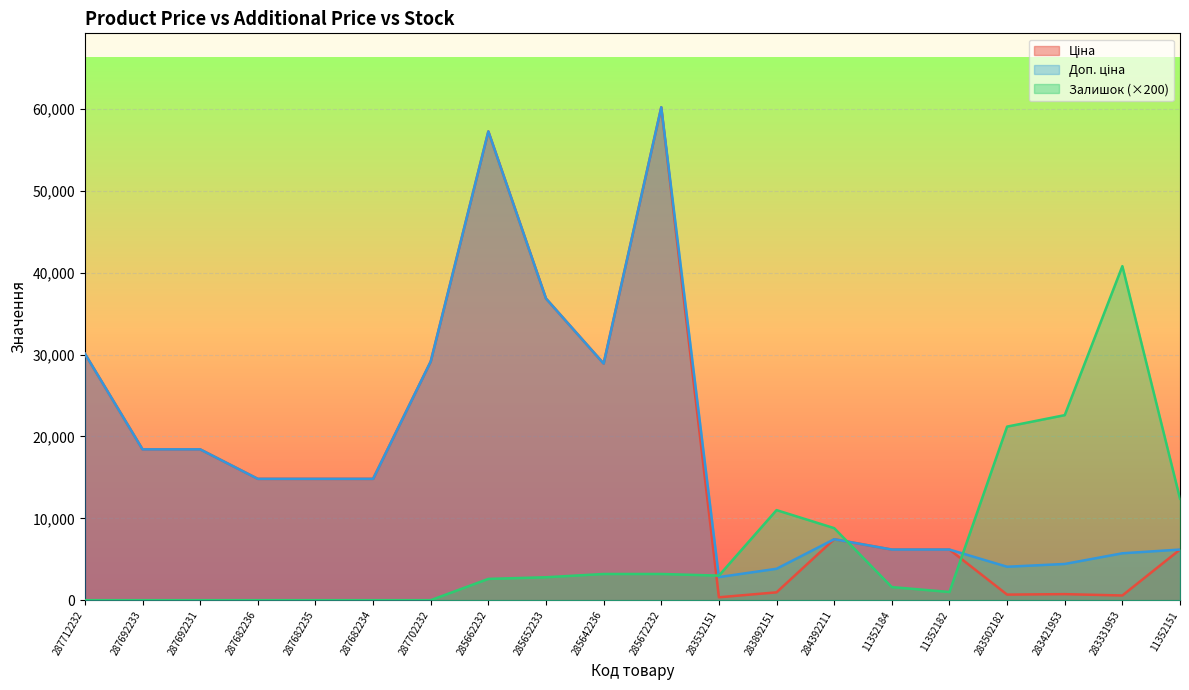

How many values in Залишок are above zero?

13